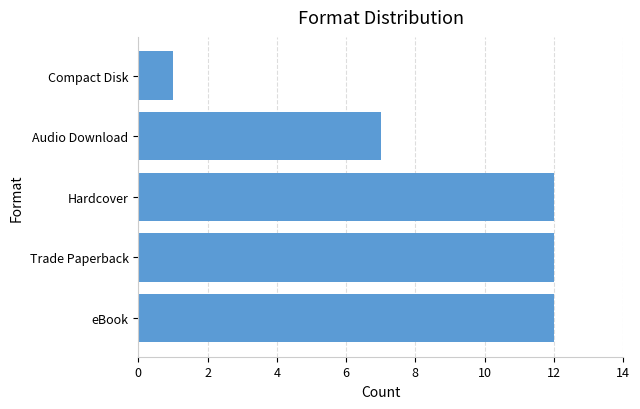

Reading top to bottom, what are all the values shown in this chart?

Compact Disk=1	Audio Download=7	Hardcover=12	Trade Paperback=12	eBook=12